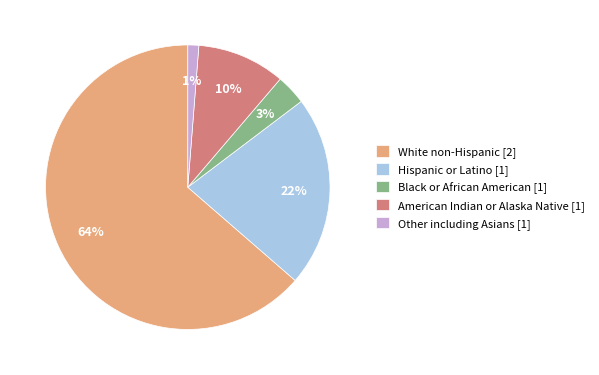

How many segments does this pie chart have?

5